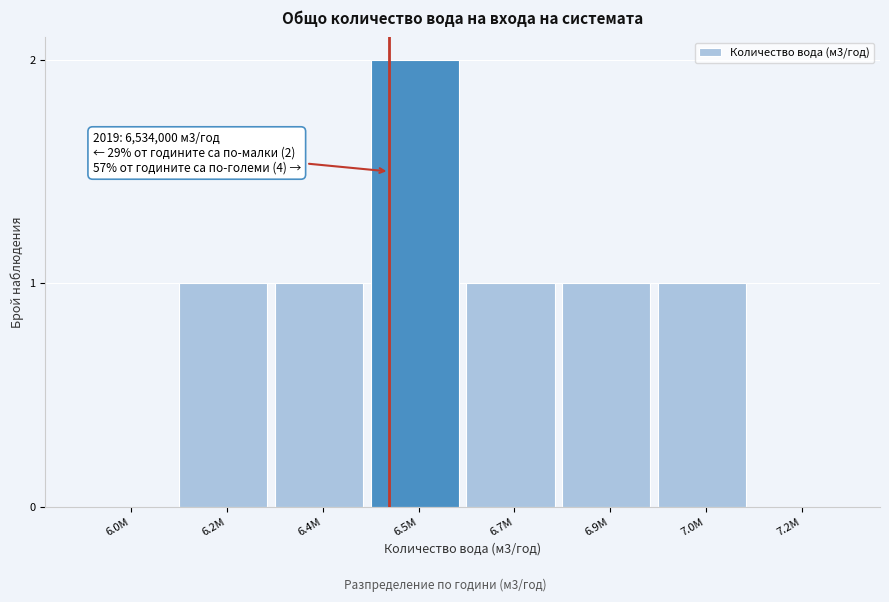

Reading left to right, extract all data points from this chart.

6.0M=0	6.2M=1	6.4M=1	6.5M=2	6.7M=1	6.9M=1	7.0M=1	7.2M=0